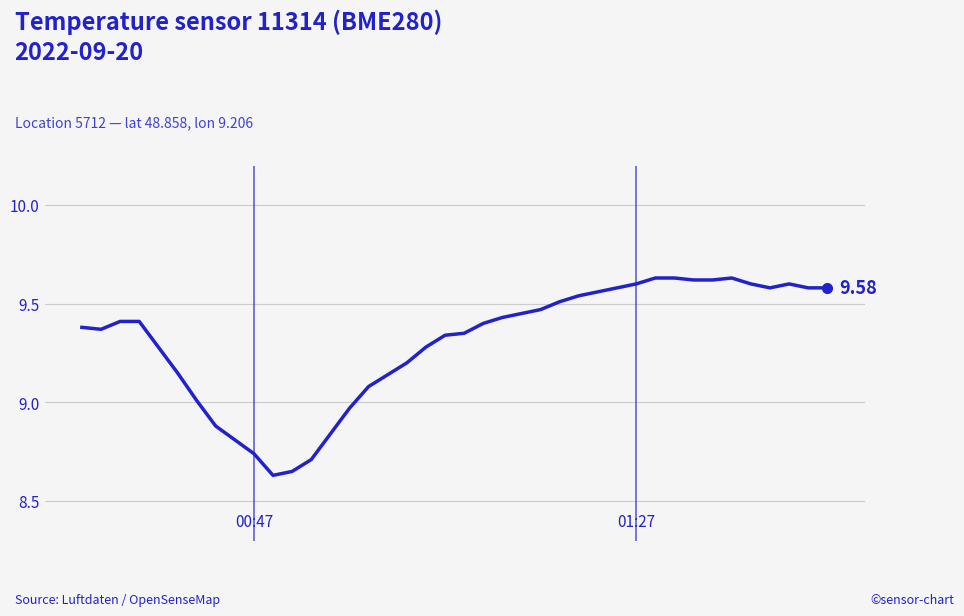

Is this an area chart (filled region under the line)?

No